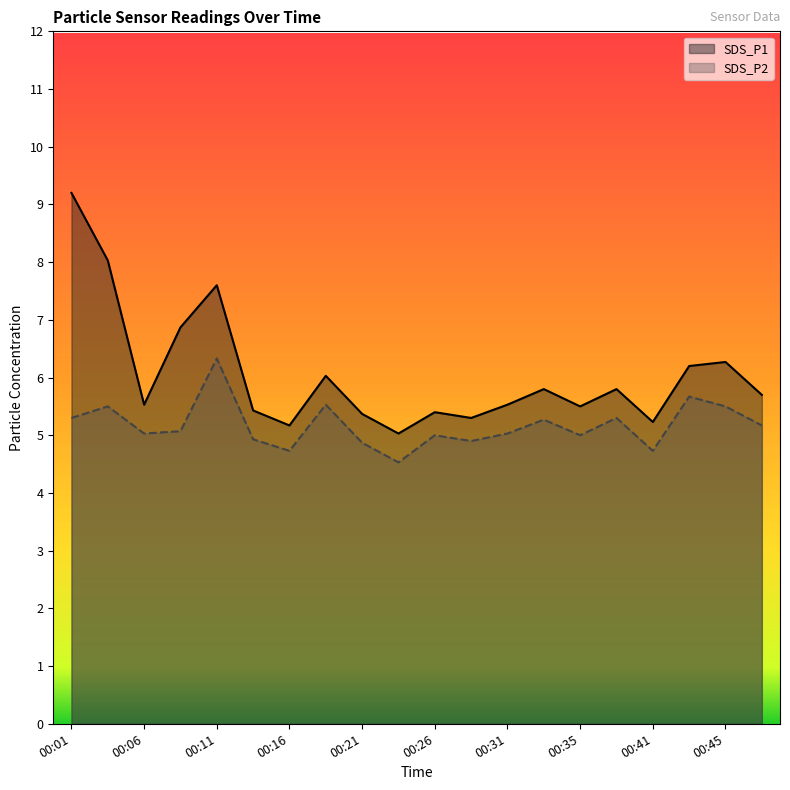

At how many categories does at least one series exceed 4?

20